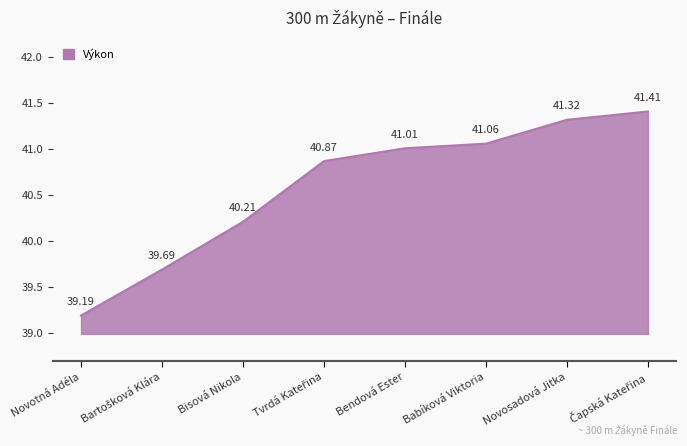

What is the change in value from Novotná Adéla to Bendová Ester?

+1.8